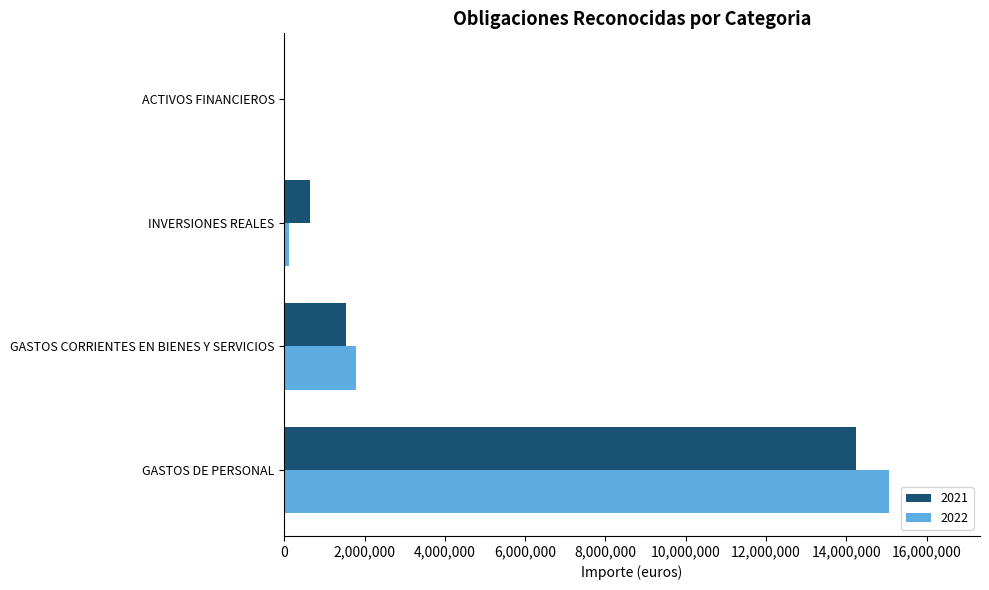

At which label does 2021 reach its peak?

GASTOS DE PERSONAL